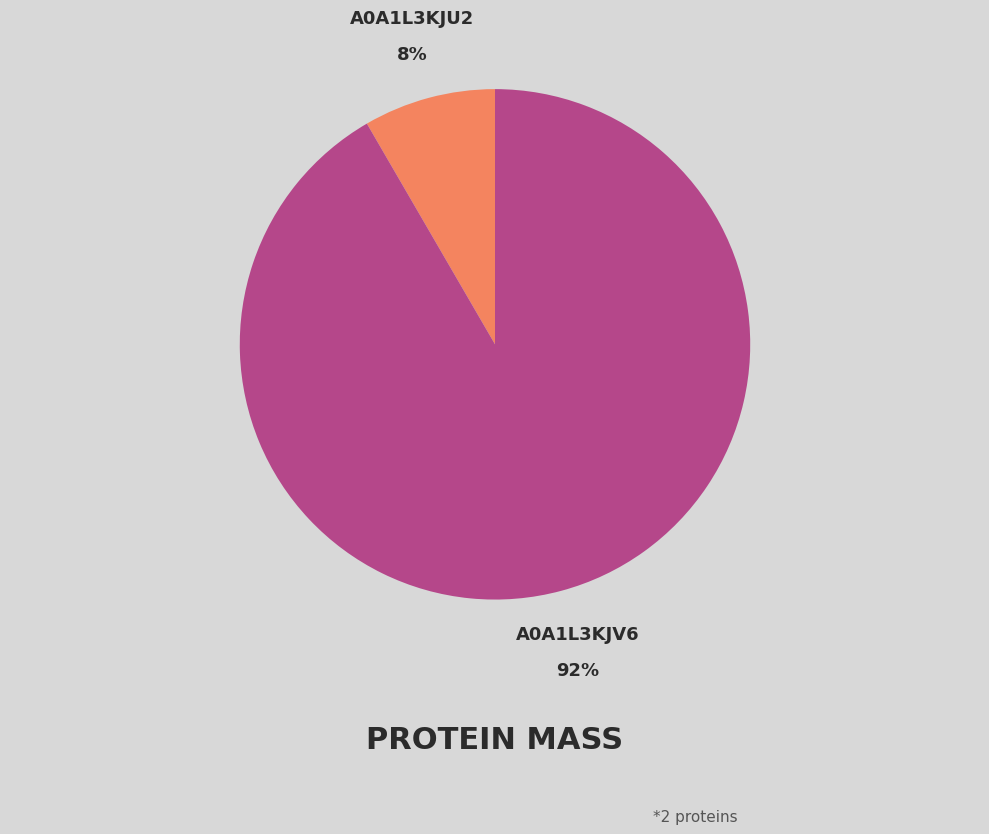

Is the sum of A0A1L3KJV6 and A0A1L3KJU2 greater than half?

Yes